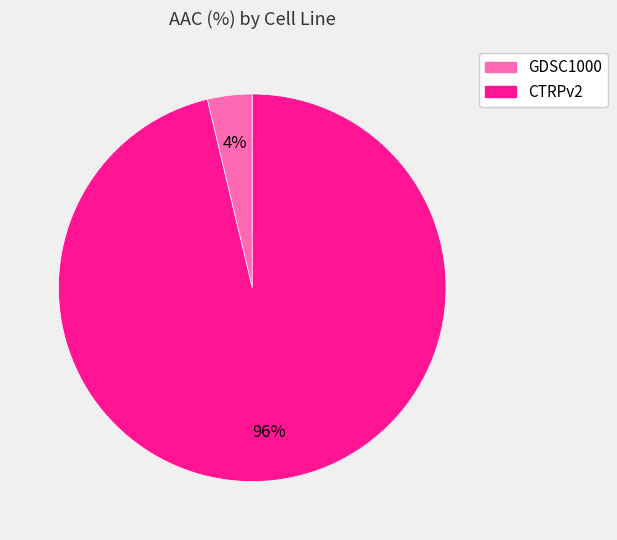

Rank the categories by value from lowest to highest.

GDSC1000, CTRPv2